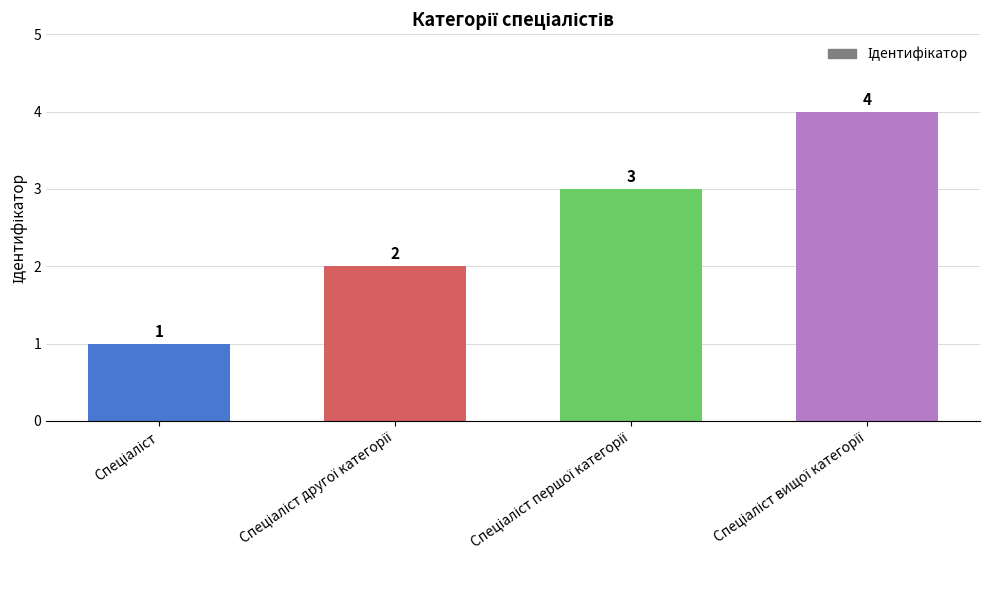

What is the value of the 3rd bar from the left?

3